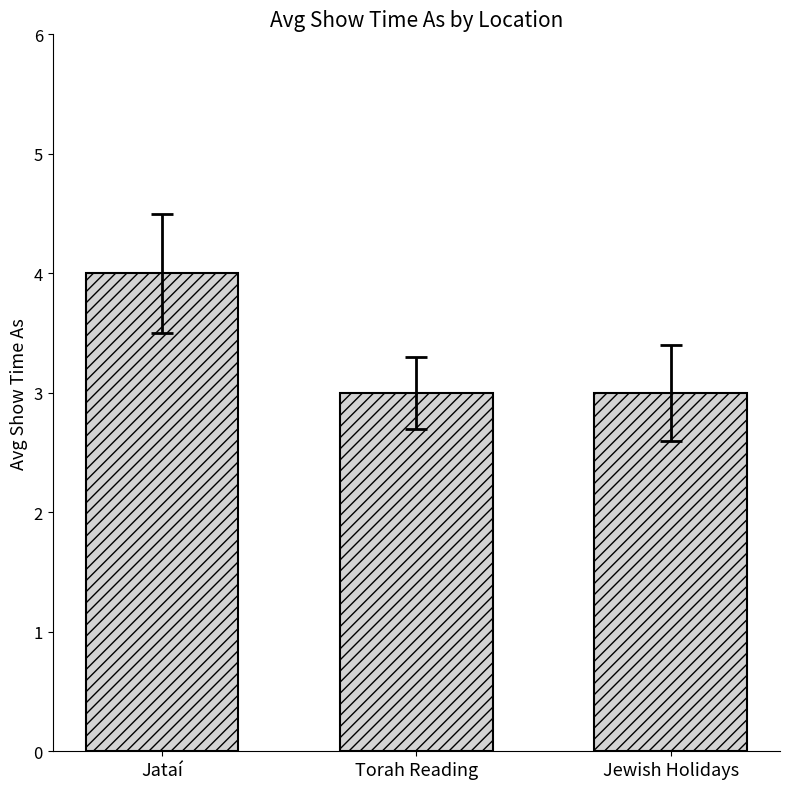

What is the label of the 1st bar from the left?

Jataí